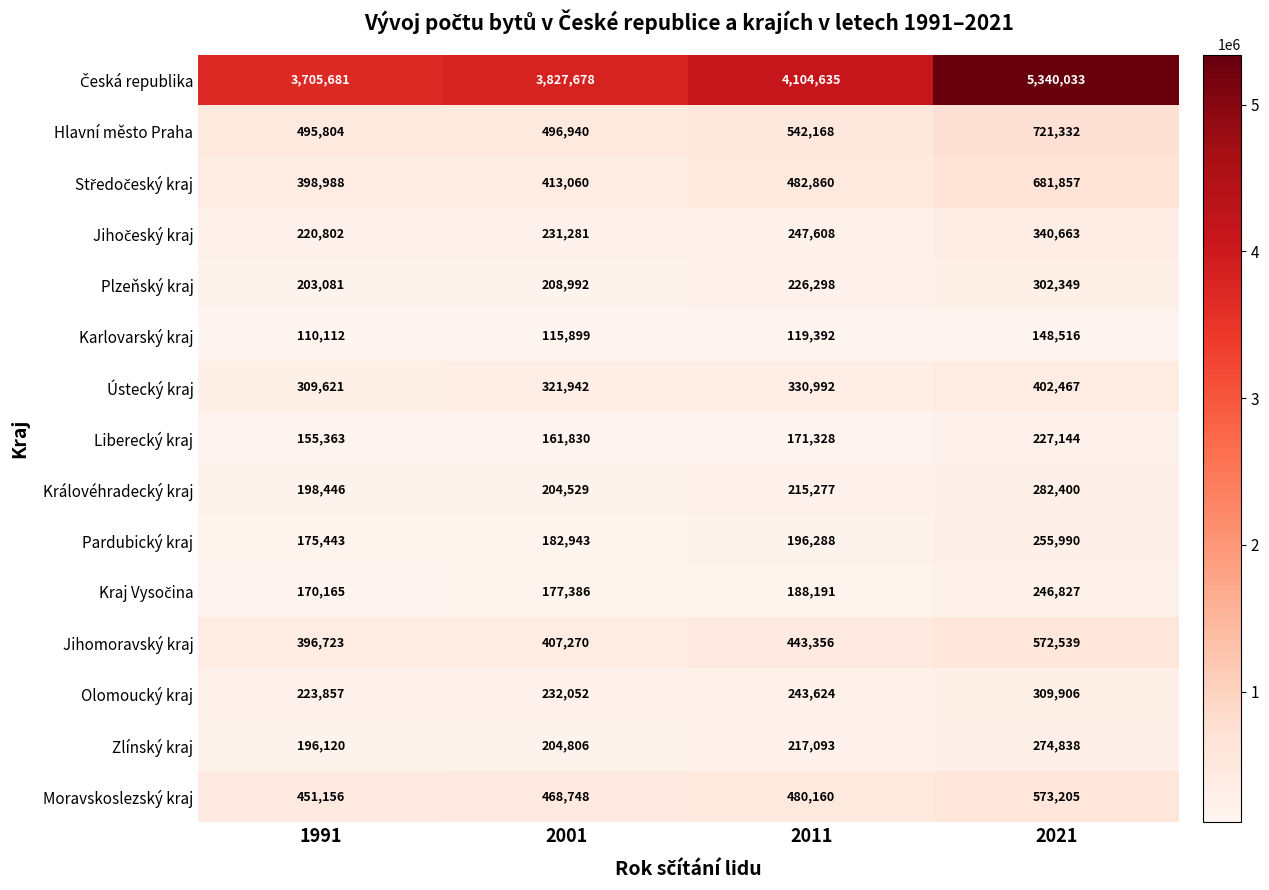

What is the spread (max minus min) of values at 2011?

3985243